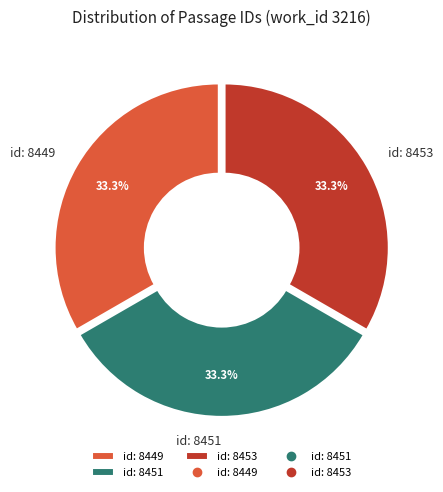

Approximately how many times larger is the value at id: 8449 compared to id: 8451?

1.0